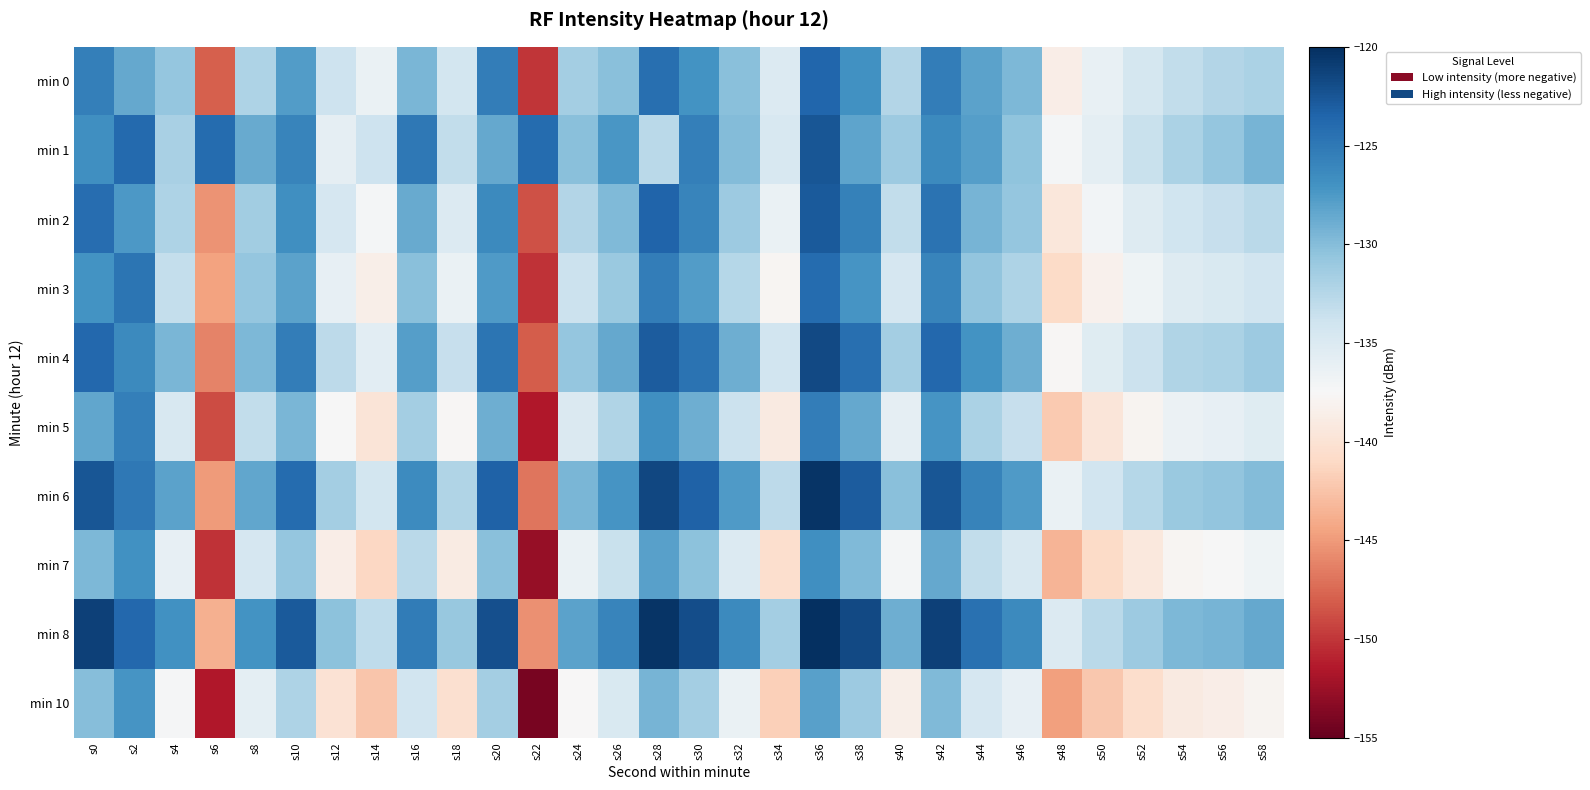

Which label corresponds to the smallest value in the chart?

s22